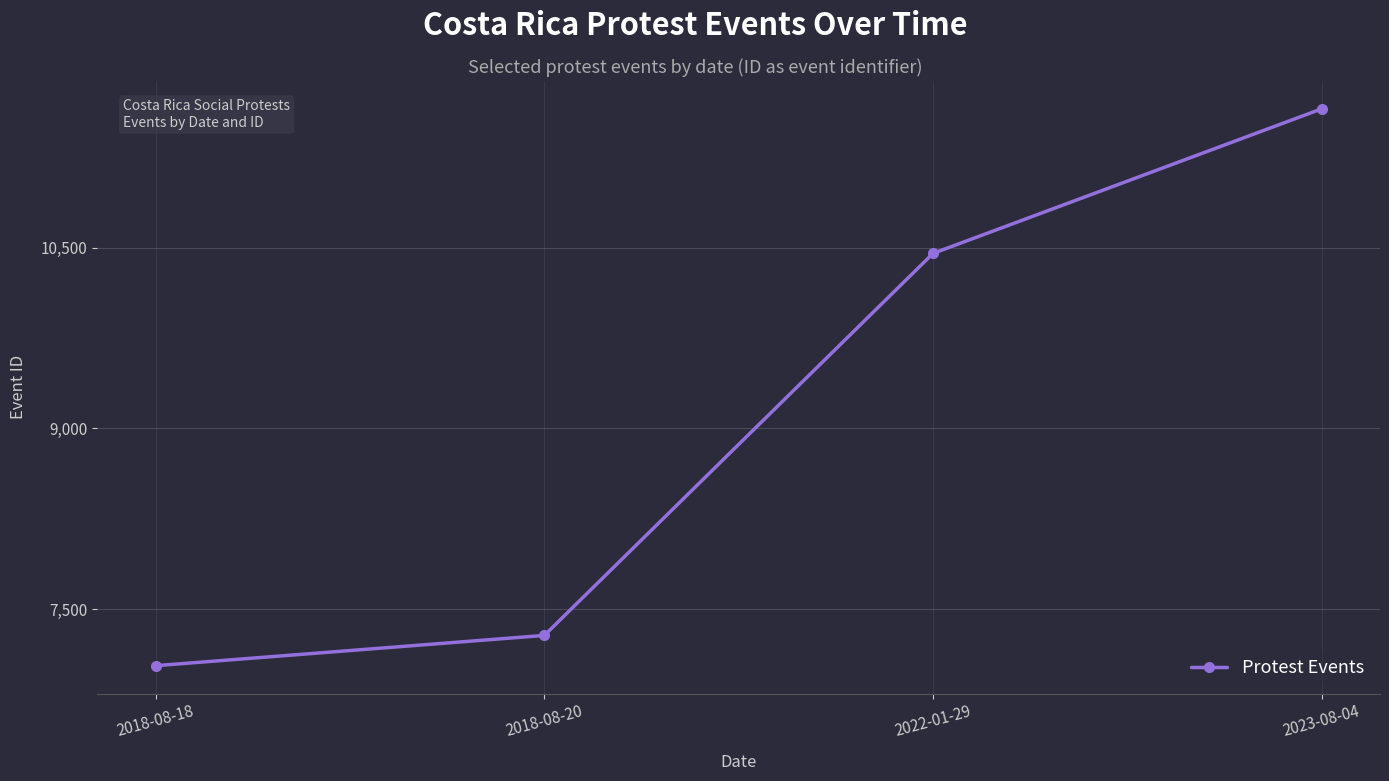

Rank the categories by value from lowest to highest.

2018-08-18, 2018-08-20, 2022-01-29, 2023-08-04